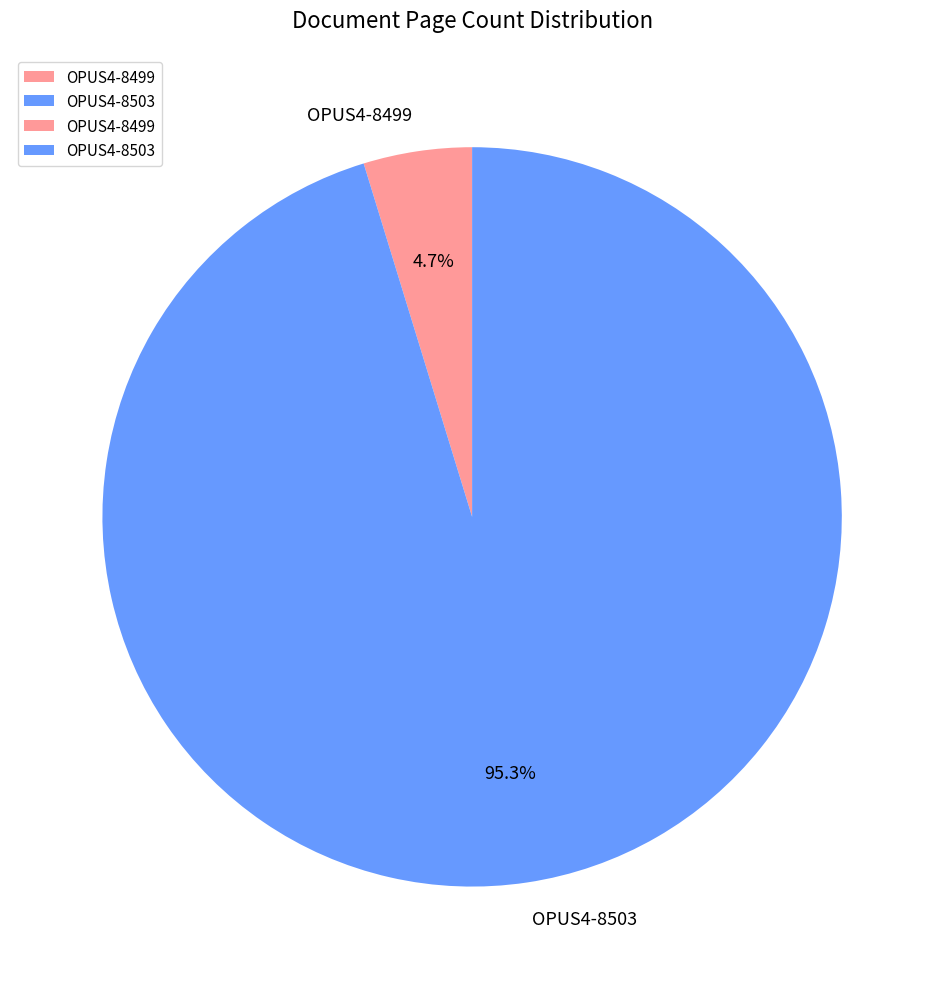

To the nearest percent, what is the difference between the largest and smallest slice percentages?

91%